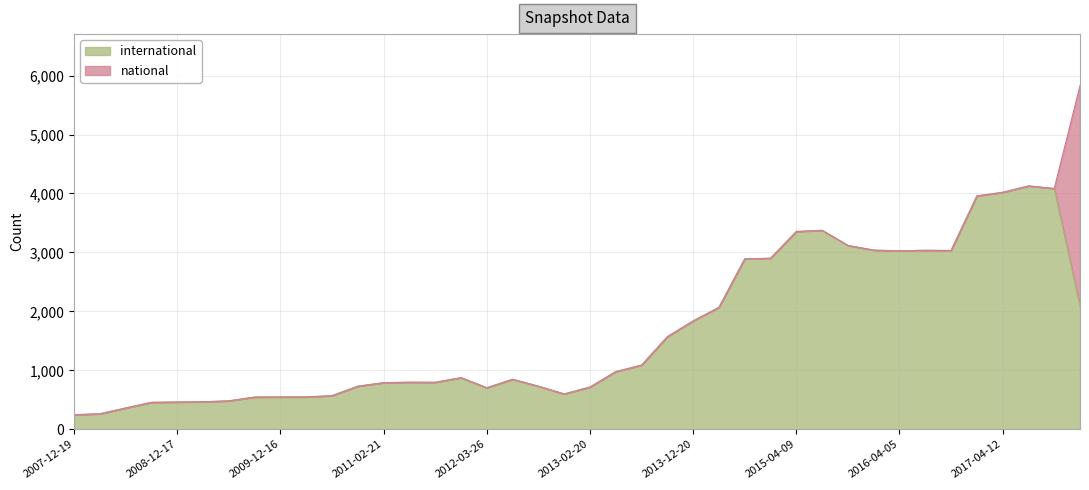

Is it true that the value at 2011-06-10 is 798?

True